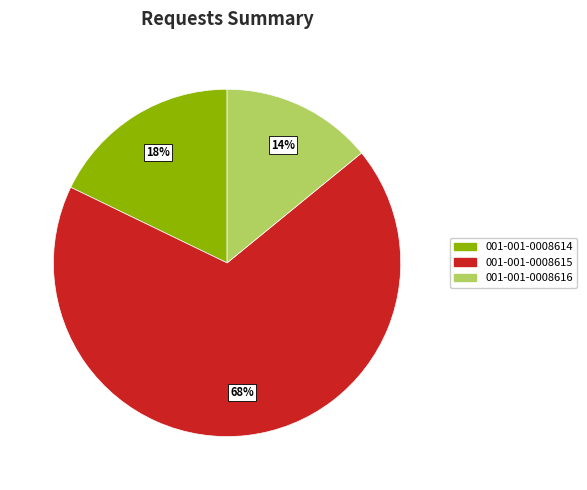

To the nearest percent, what portion does 001-001-0008615 represent?

68%